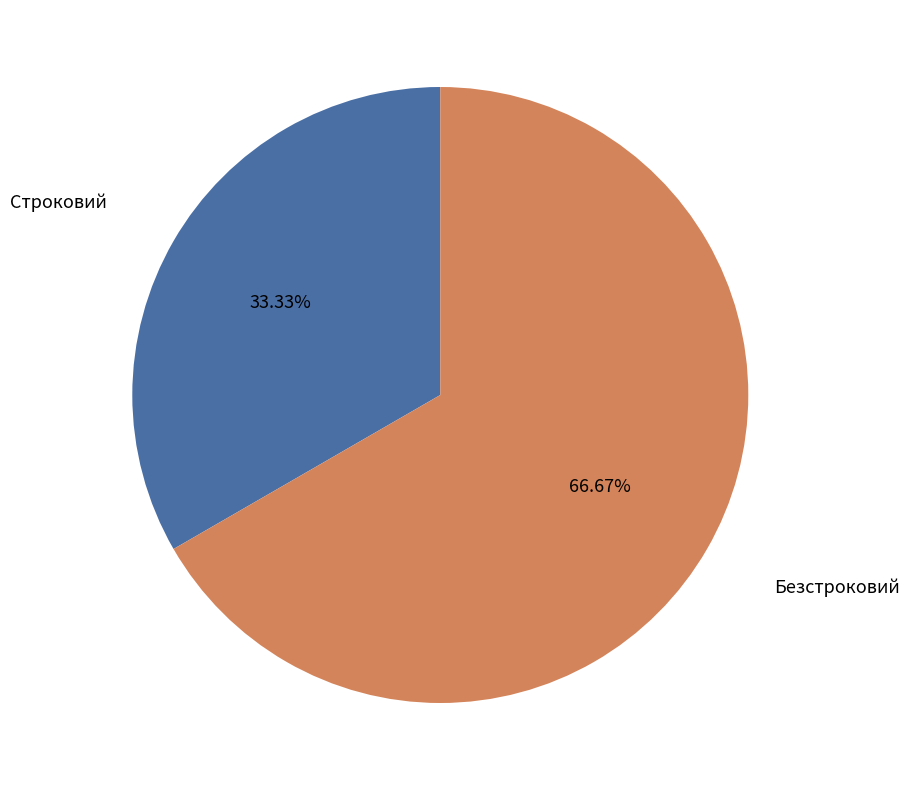

To the nearest percent, what is the average slice percentage?

50%